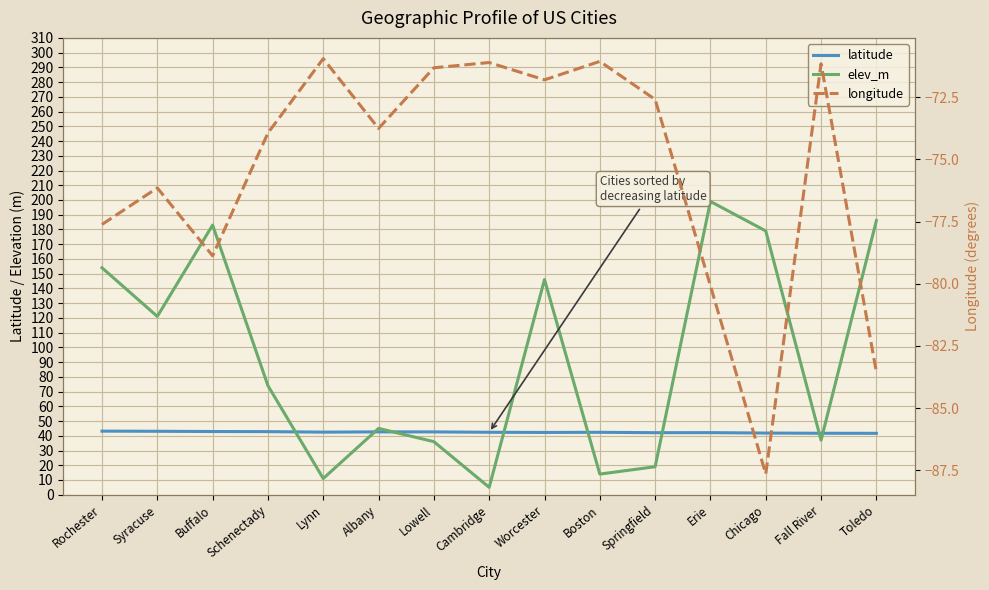

True or false: longitude has more than 1 points higher than both neighbors.

True